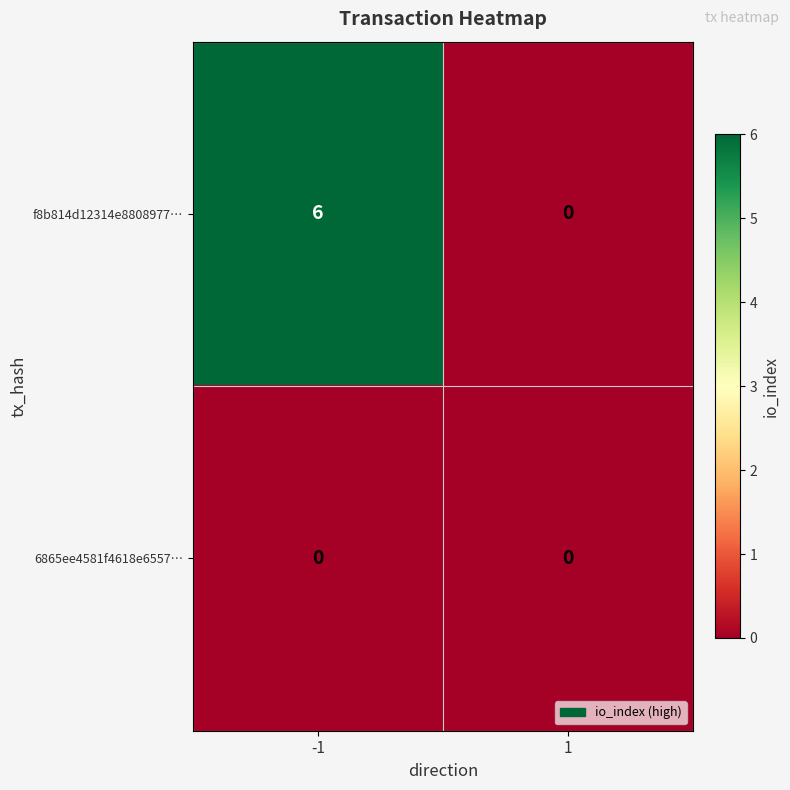

The value of f8b814d12314e8808977… at 1 is 0. True or false?

True